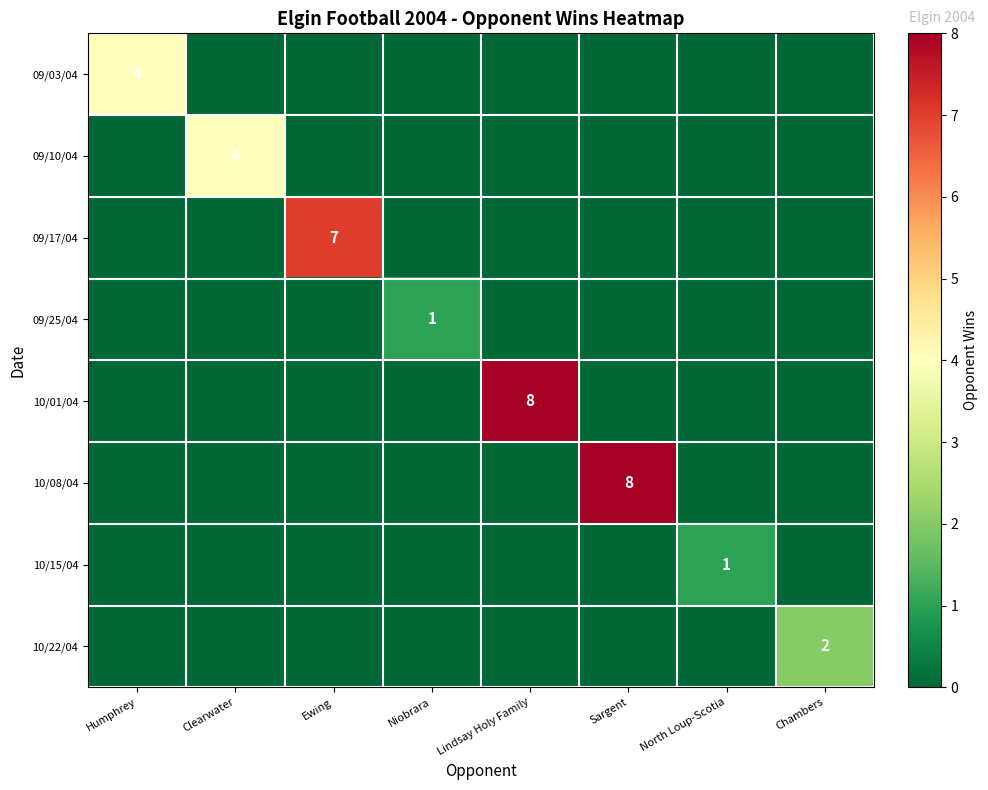

True or false: 10/08/04 has a value of 2 at Sargent.

False